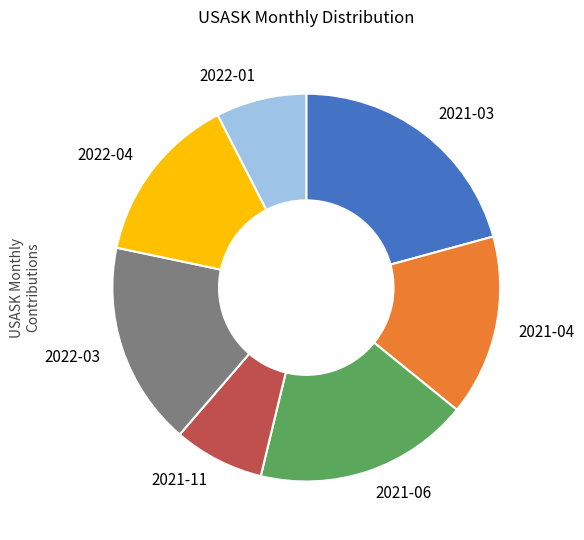

True or false: 2021-03 accounts for 14% of the total.

False